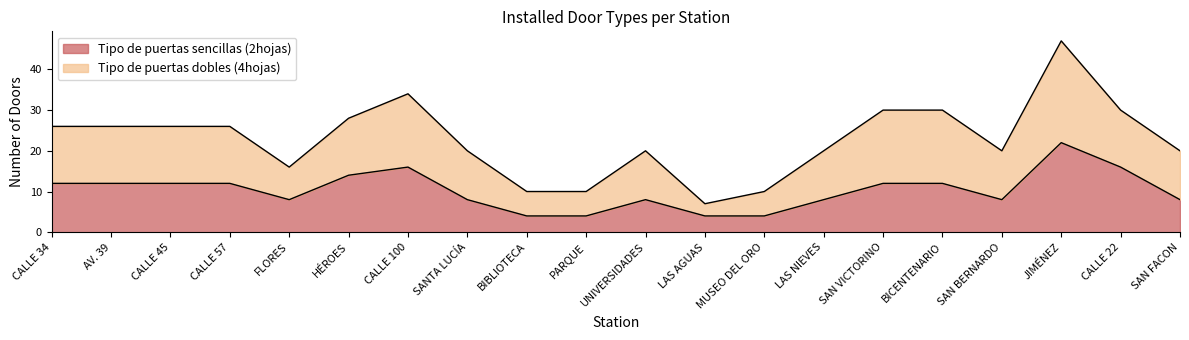

What is the difference between the maximum and second lowest values?

18